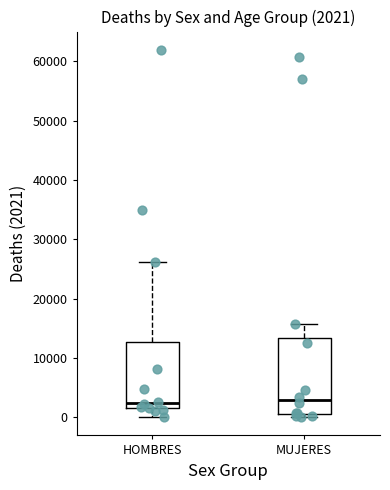

Comparing the boxes themselves (not the whiskers), which one is the tallest?

MUJERES